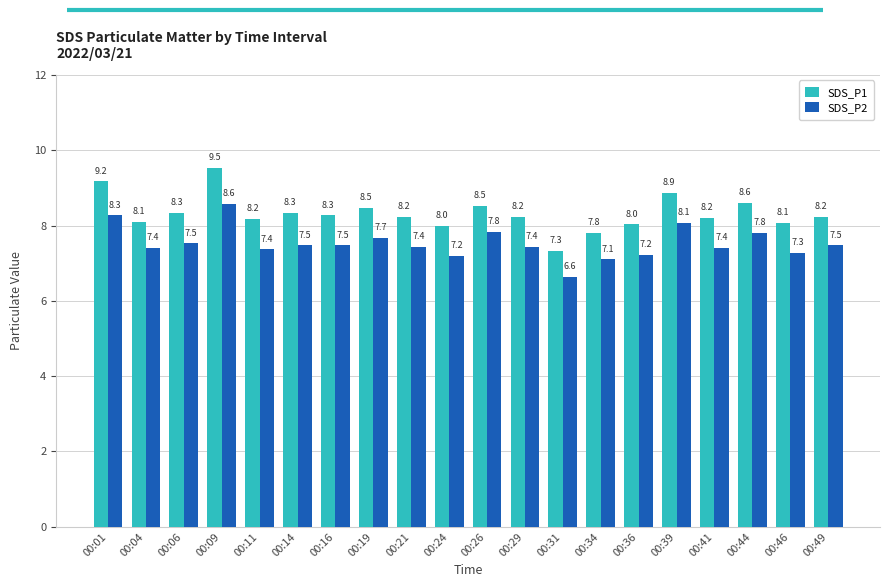

What is the sum of the SDS_P1 values at 00:24 and 00:44?

16.6